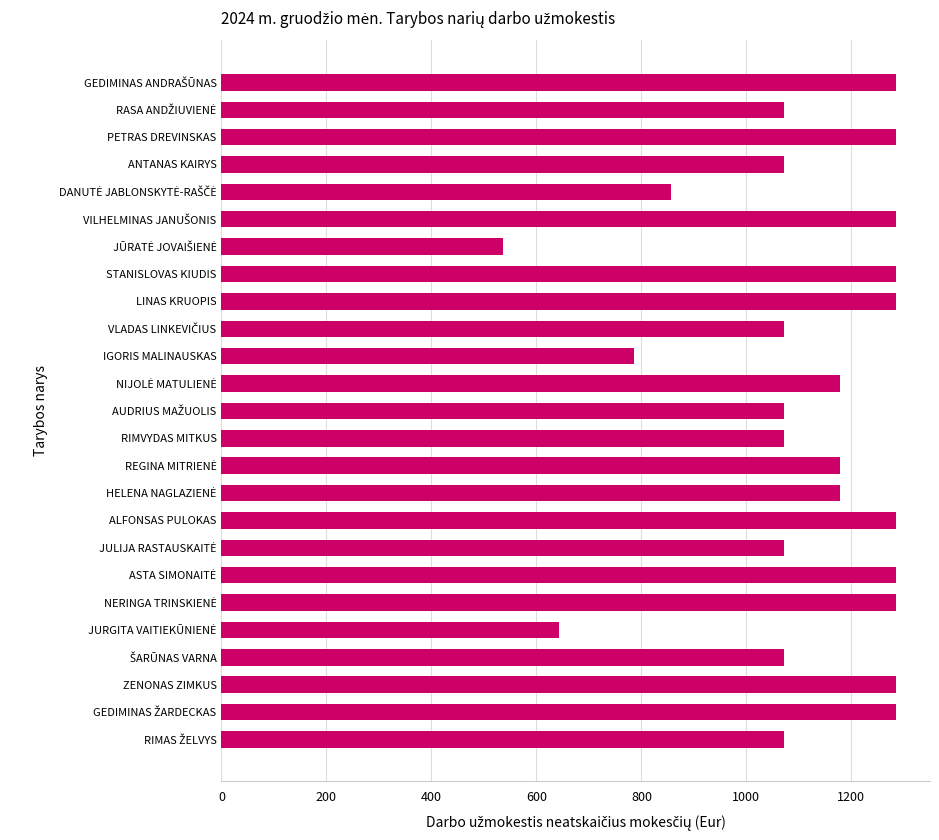

Reading top to bottom, what are all the values shown in this chart?

1285.5	1071.2	1285.5	1071.2	857.0	1285.5	535.6	1285.5	1285.5	1071.2	785.6	1178.4	1071.2	1071.2	1178.4	1178.4	1285.5	1071.2	1285.5	1285.5	642.8	1071.2	1285.5	1285.5	1071.2